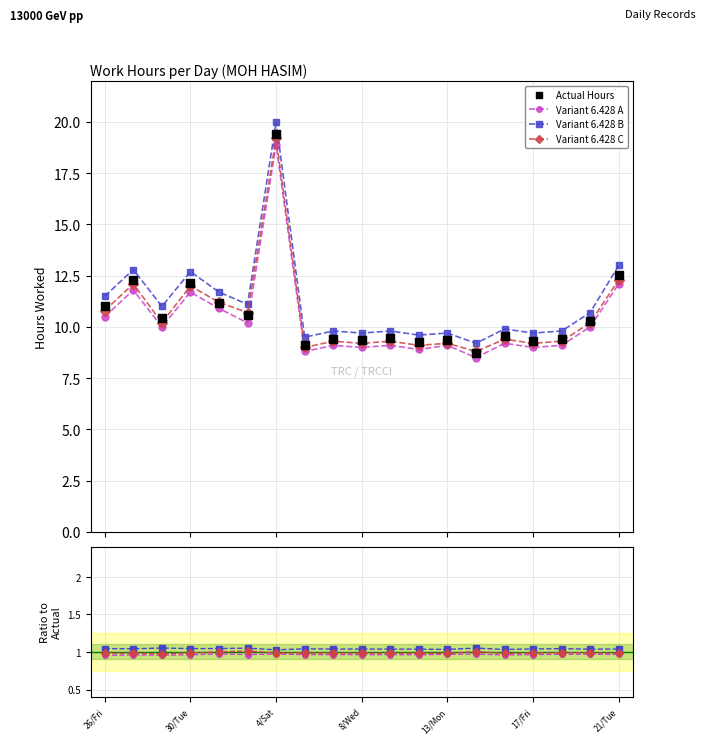

What is the value of the Variant 6.428 A point at the 3rd from the left?

10.0